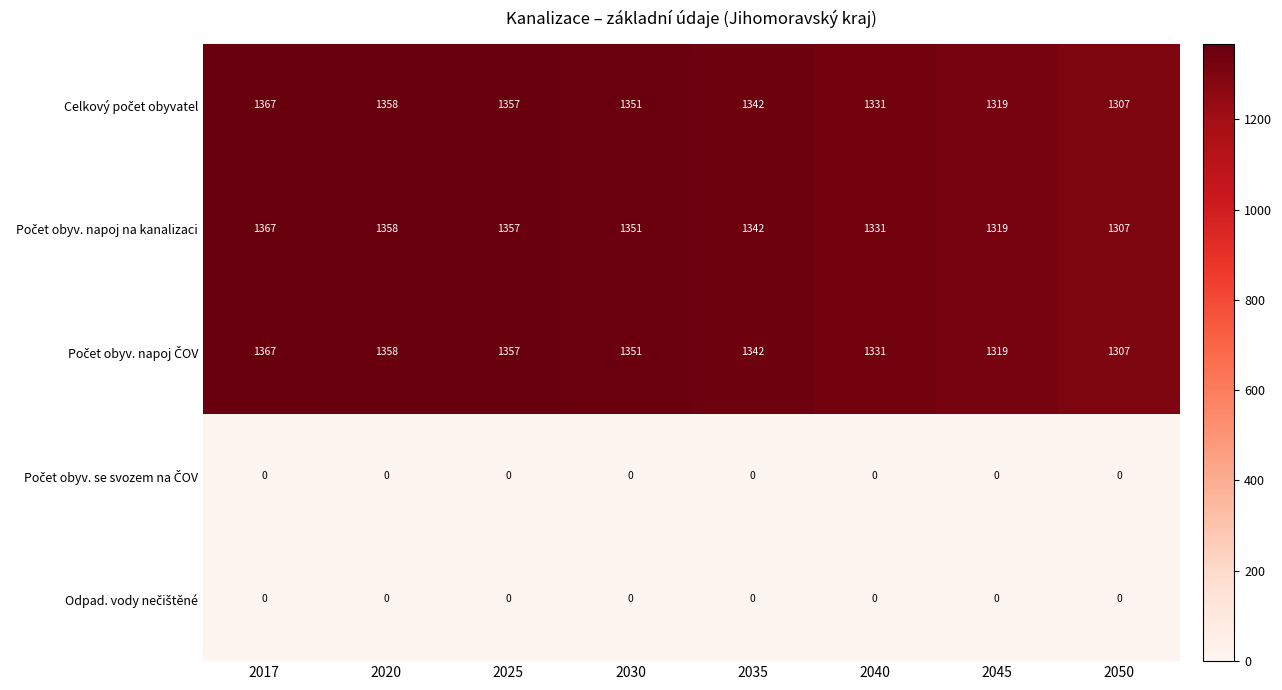

What is the spread (max minus min) of values at 2050?

1307